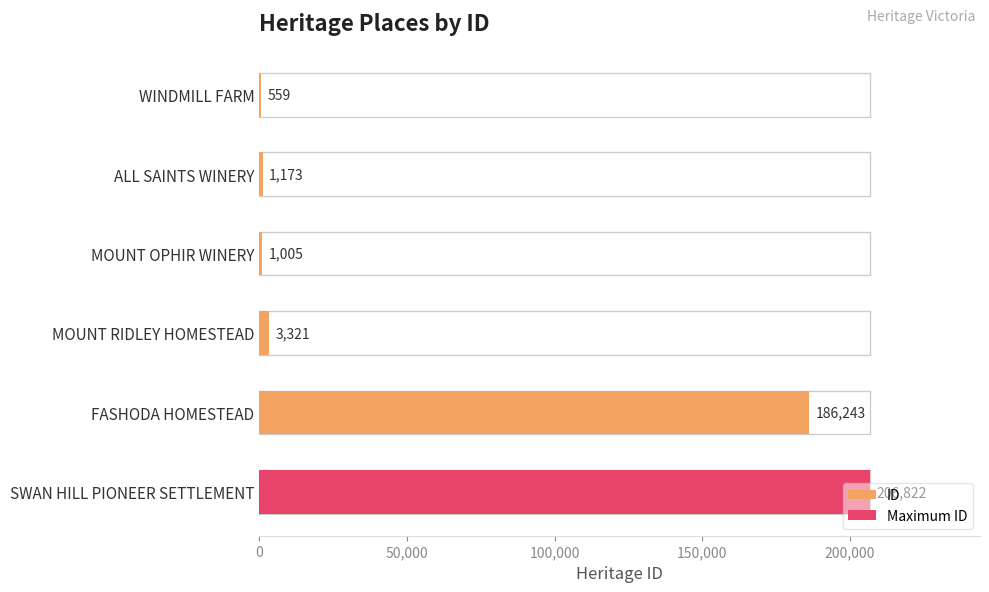

What is the difference between the maximum and minimum values?

206263